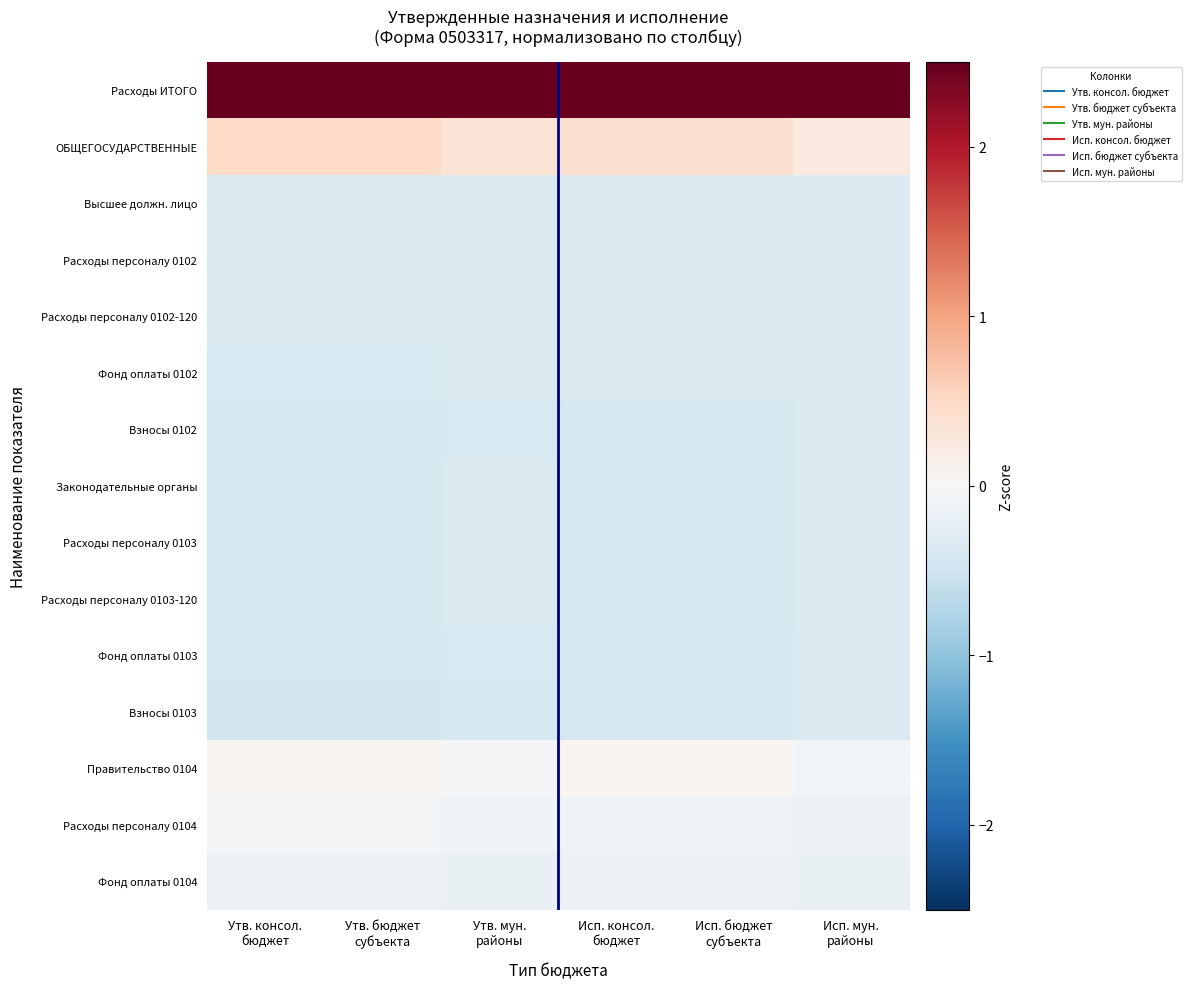

Reading left to right, what are all the values shown in this chart?

Расходы ИТОГО: Утв. консол.
бюджет=3.6	Утв. бюджет
субъекта=3.6	Утв. мун.
районы=3.7	Исп. консол.
бюджет=3.6	Исп. бюджет
субъекта=3.6	Исп. мун.
районы=3.7
ОБЩЕГОСУДАРСТВЕННЫЕ: Утв. консол.
бюджет=0.5	Утв. бюджет
субъекта=0.5	Утв. мун.
районы=0.3	Исп. консол.
бюджет=0.4	Исп. бюджет
субъекта=0.4	Исп. мун.
районы=0.2
Высшее должн. лицо: Утв. консол.
бюджет=-0.4	Утв. бюджет
субъекта=-0.4	Утв. мун.
районы=-0.4	Исп. консол.
бюджет=-0.3	Исп. бюджет
субъекта=-0.3	Исп. мун.
районы=-0.3
Расходы персоналу 0102: Утв. консол.
бюджет=-0.4	Утв. бюджет
субъекта=-0.4	Утв. мун.
районы=-0.4	Исп. консол.
бюджет=-0.3	Исп. бюджет
субъекта=-0.3	Исп. мун.
районы=-0.3
Расходы персоналу 0102-120: Утв. консол.
бюджет=-0.4	Утв. бюджет
субъекта=-0.4	Утв. мун.
районы=-0.4	Исп. консол.
бюджет=-0.3	Исп. бюджет
субъекта=-0.3	Исп. мун.
районы=-0.3
Фонд оплаты 0102: Утв. консол.
бюджет=-0.4	Утв. бюджет
субъекта=-0.4	Утв. мун.
районы=-0.4	Исп. консол.
бюджет=-0.4	Исп. бюджет
субъекта=-0.4	Исп. мун.
районы=-0.3
Взносы 0102: Утв. консол.
бюджет=-0.4	Утв. бюджет
субъекта=-0.4	Утв. мун.
районы=-0.4	Исп. консол.
бюджет=-0.4	Исп. бюджет
субъекта=-0.4	Исп. мун.
районы=-0.4
Законодательные органы: Утв. консол.
бюджет=-0.4	Утв. бюджет
субъекта=-0.4	Утв. мун.
районы=-0.4	Исп. консол.
бюджет=-0.4	Исп. бюджет
субъекта=-0.4	Исп. мун.
районы=-0.4
Расходы персоналу 0103: Утв. консол.
бюджет=-0.4	Утв. бюджет
субъекта=-0.4	Утв. мун.
районы=-0.4	Исп. консол.
бюджет=-0.4	Исп. бюджет
субъекта=-0.4	Исп. мун.
районы=-0.4
Расходы персоналу 0103-120: Утв. консол.
бюджет=-0.4	Утв. бюджет
субъекта=-0.4	Утв. мун.
районы=-0.4	Исп. консол.
бюджет=-0.4	Исп. бюджет
субъекта=-0.4	Исп. мун.
районы=-0.4
Фонд оплаты 0103: Утв. консол.
бюджет=-0.4	Утв. бюджет
субъекта=-0.4	Утв. мун.
районы=-0.4	Исп. консол.
бюджет=-0.4	Исп. бюджет
субъекта=-0.4	Исп. мун.
районы=-0.4
Взносы 0103: Утв. консол.
бюджет=-0.5	Утв. бюджет
субъекта=-0.5	Утв. мун.
районы=-0.4	Исп. консол.
бюджет=-0.4	Исп. бюджет
субъекта=-0.4	Исп. мун.
районы=-0.4
Правительство 0104: Утв. консол.
бюджет=0.1	Утв. бюджет
субъекта=0.1	Утв. мун.
районы=-0.0	Исп. консол.
бюджет=0.1	Исп. бюджет
субъекта=0.1	Исп. мун.
районы=-0.1
Расходы персоналу 0104: Утв. консол.
бюджет=-0.1	Утв. бюджет
субъекта=-0.1	Утв. мун.
районы=-0.1	Исп. консол.
бюджет=-0.1	Исп. бюджет
субъекта=-0.1	Исп. мун.
районы=-0.1
Фонд оплаты 0104: Утв. консол.
бюджет=-0.1	Утв. бюджет
субъекта=-0.1	Утв. мун.
районы=-0.2	Исп. консол.
бюджет=-0.2	Исп. бюджет
субъекта=-0.2	Исп. мун.
районы=-0.2